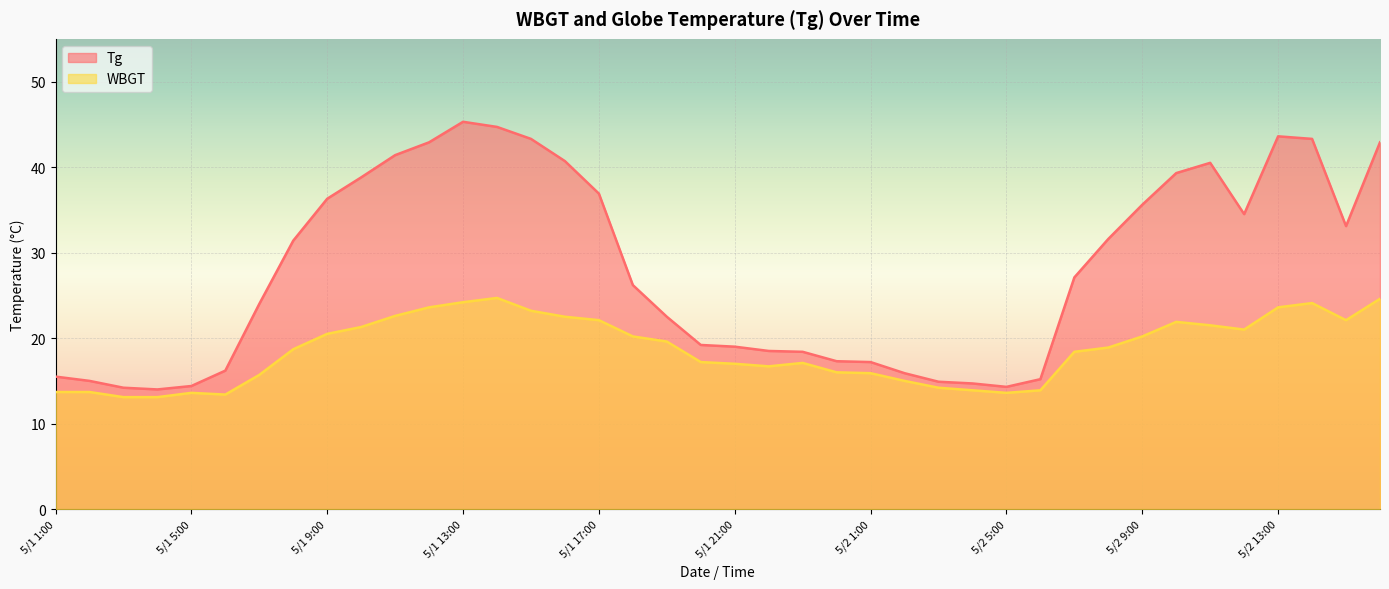

At which category does WBGT reach its first local peak?

5/1 5:00